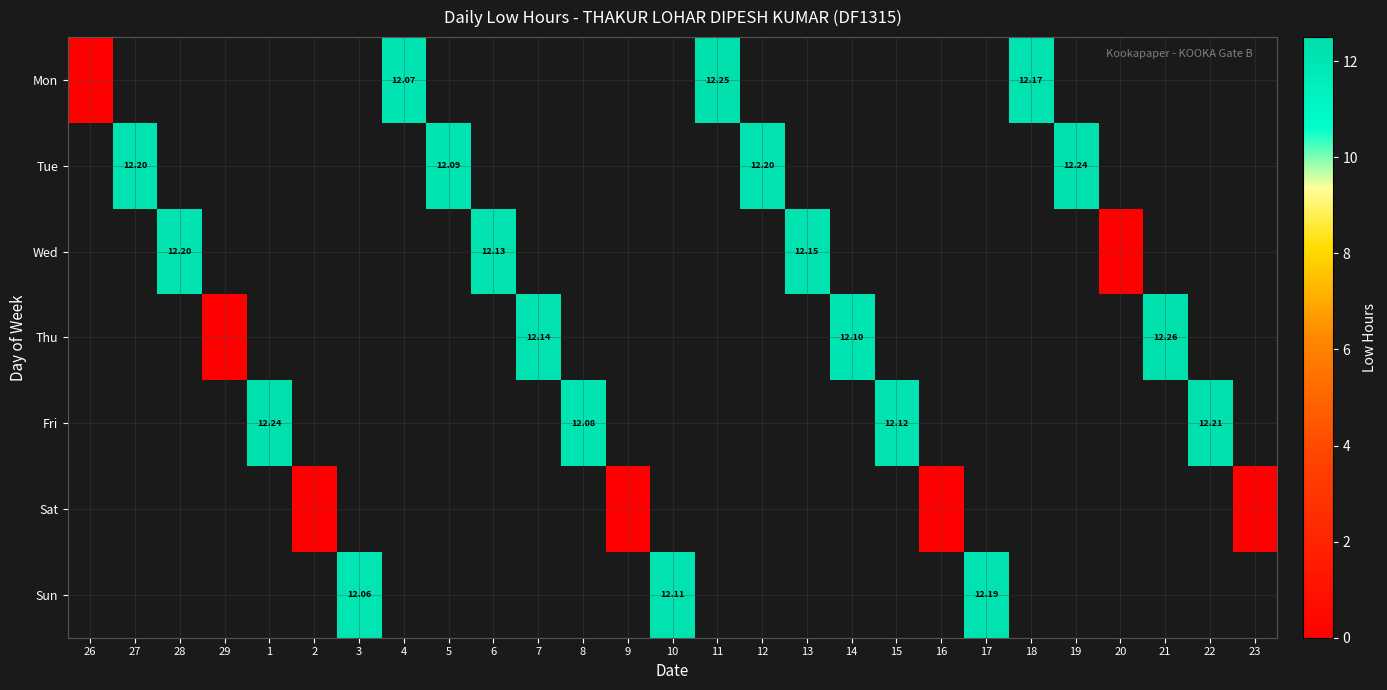

At which category does the chart reach its peak across all series?

21